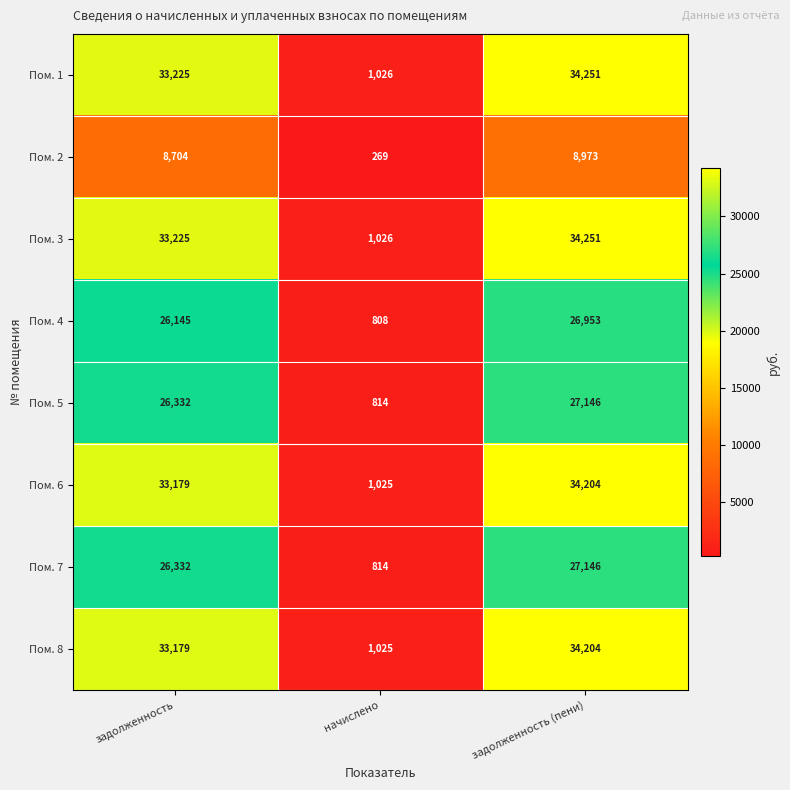

What is the spread (max minus min) of values at задолженность?

24521